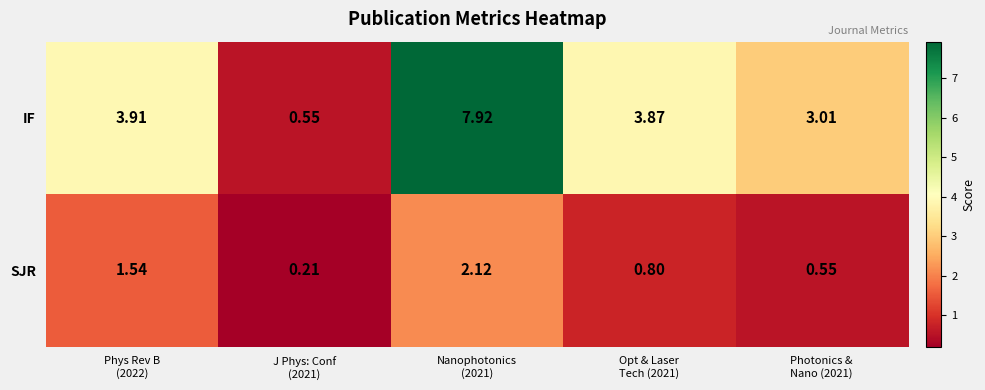

Rank the series by their average value, from highest to lowest.

IF, SJR